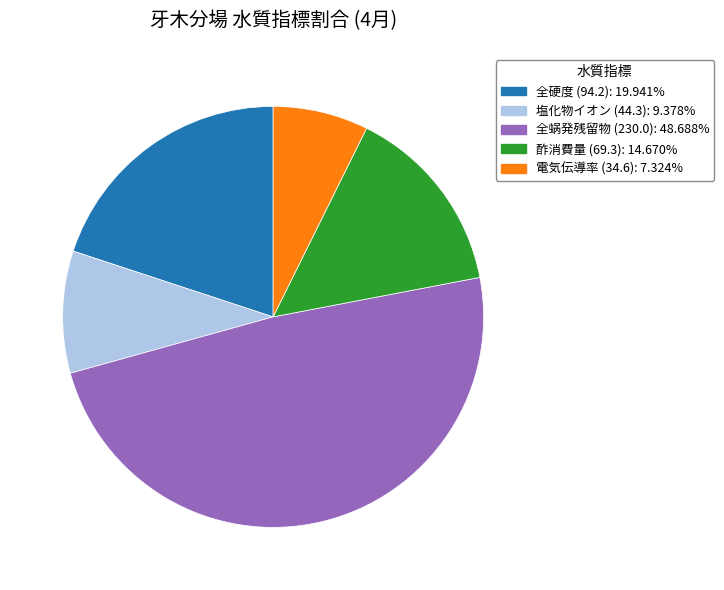

Does any single category account for the majority?

No